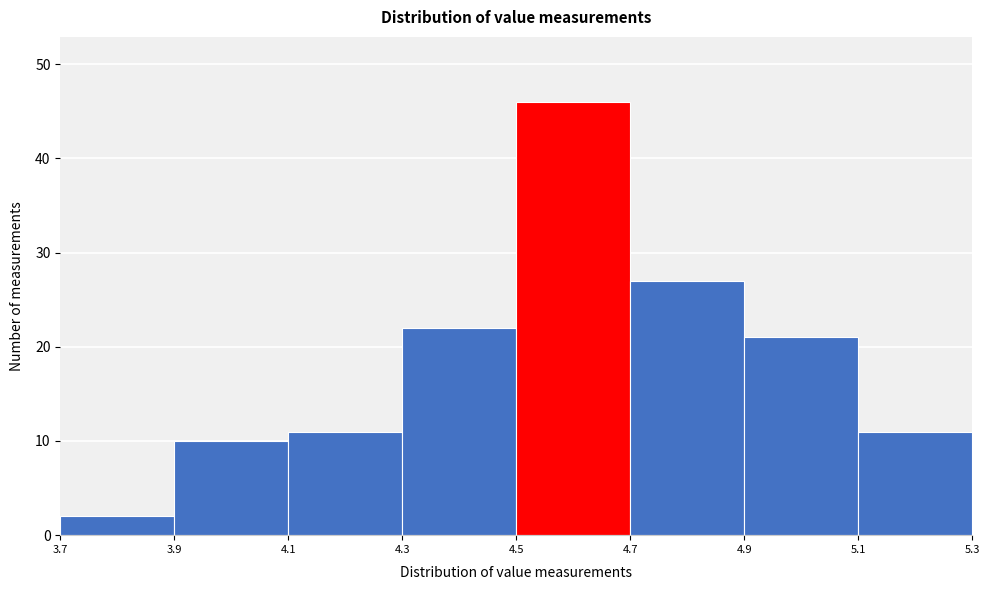

Reading left to right, transcribe this chart: for each bar, give the range it covers on the x-axis and its height. The values are not printed on the chart, so give them approximately, as read against the axis.

3.7 to 3.9: 2
3.9 to 4.1: 10
4.1 to 4.3: 11
4.3 to 4.5: 22
4.5 to 4.7: 46
4.7 to 4.9: 27
4.9 to 5.1: 21
5.1 to 5.3: 11